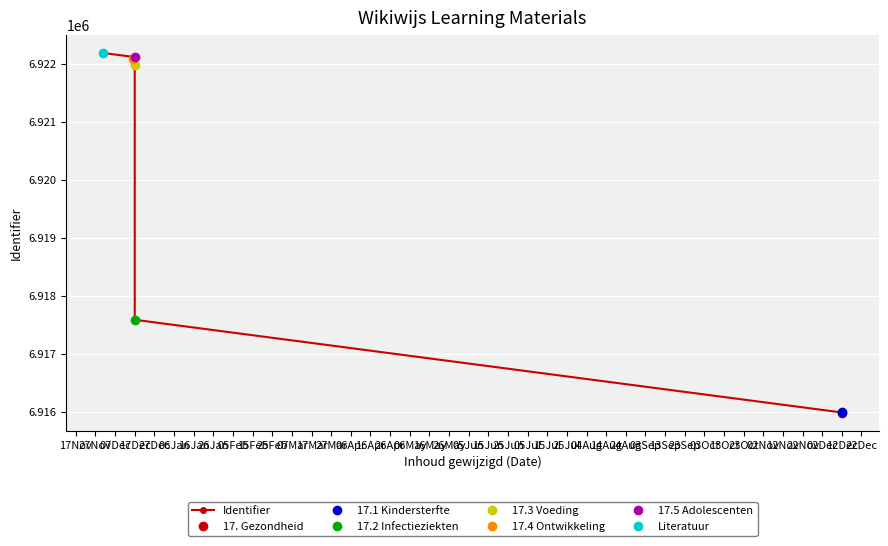

Count the number of categories in the chart.

7